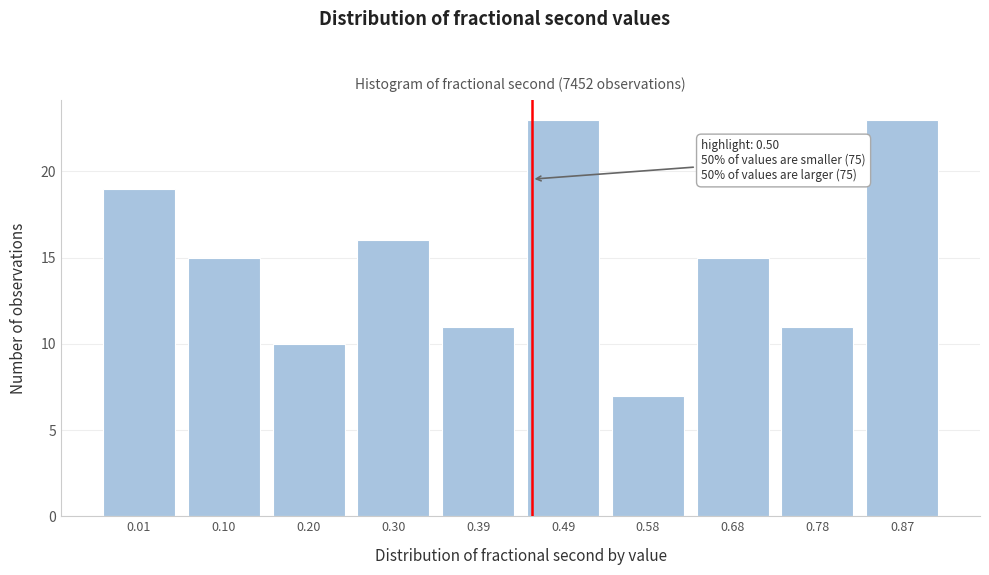

Reading left to right, extract all data points from this chart.

0.01=19	0.10=15	0.20=10	0.30=16	0.39=11	0.49=23	0.58=7	0.68=15	0.78=11	0.87=23